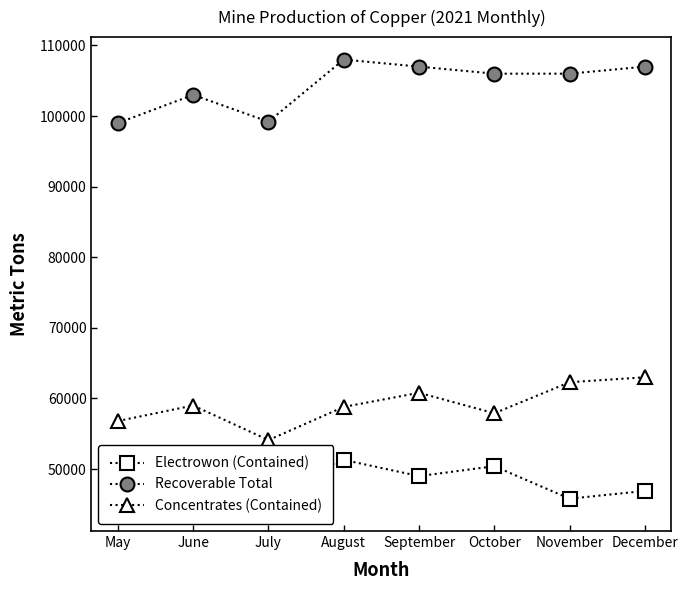

Which label corresponds to the largest value in the chart?

August